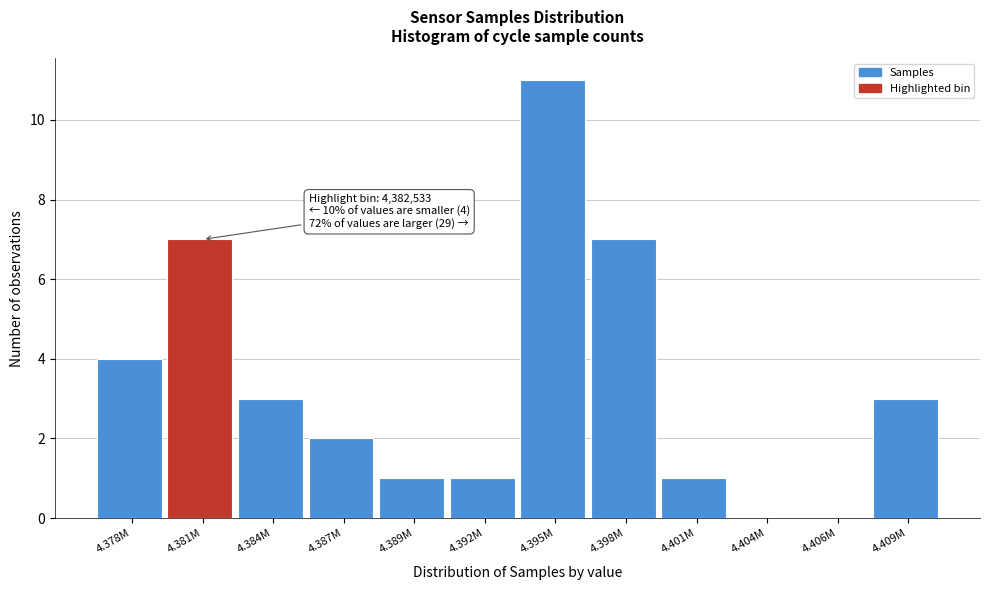

Reading left to right, transcribe all the data shown in this chart.

4.378M=4	4.381M=7	4.384M=3	4.387M=2	4.389M=1	4.392M=1	4.395M=11	4.398M=7	4.401M=1	4.404M=0	4.406M=0	4.409M=3